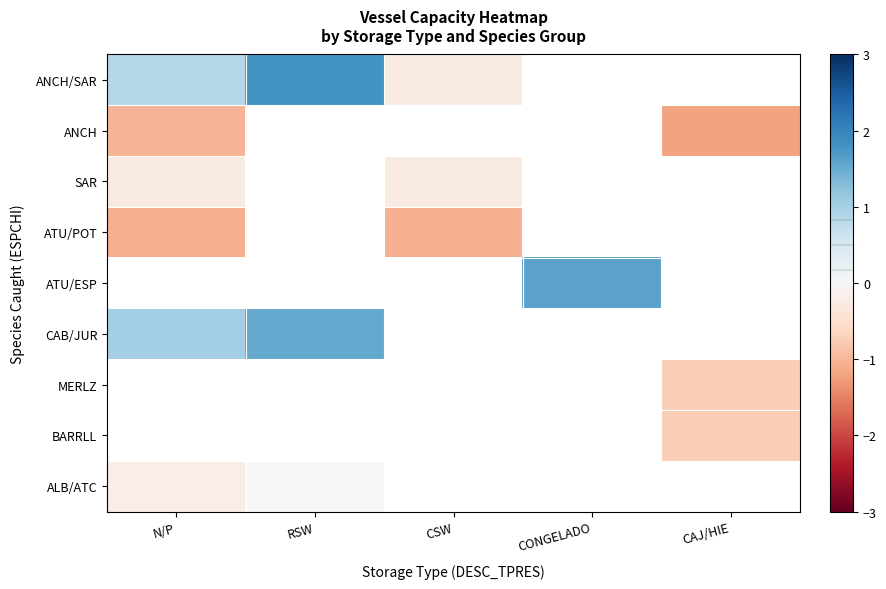

The ATU/ESP series shows 1.6 at CONGELADO. True or false?

True